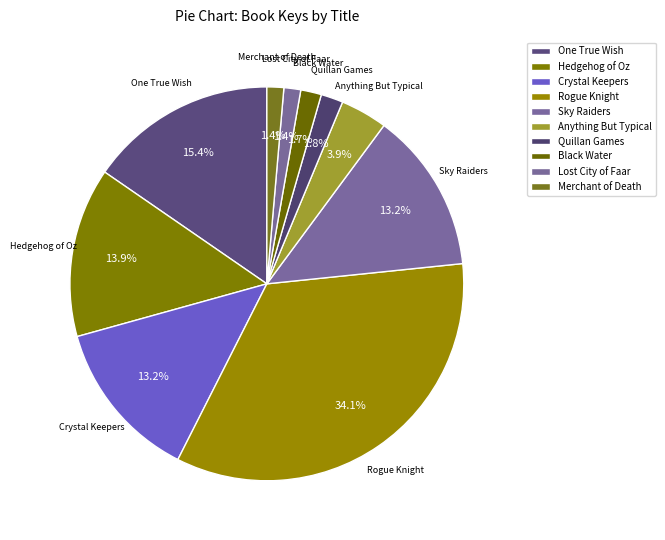

To the nearest percent, what is the combined percentage of Quillan Games and Anything But Typical?

6%